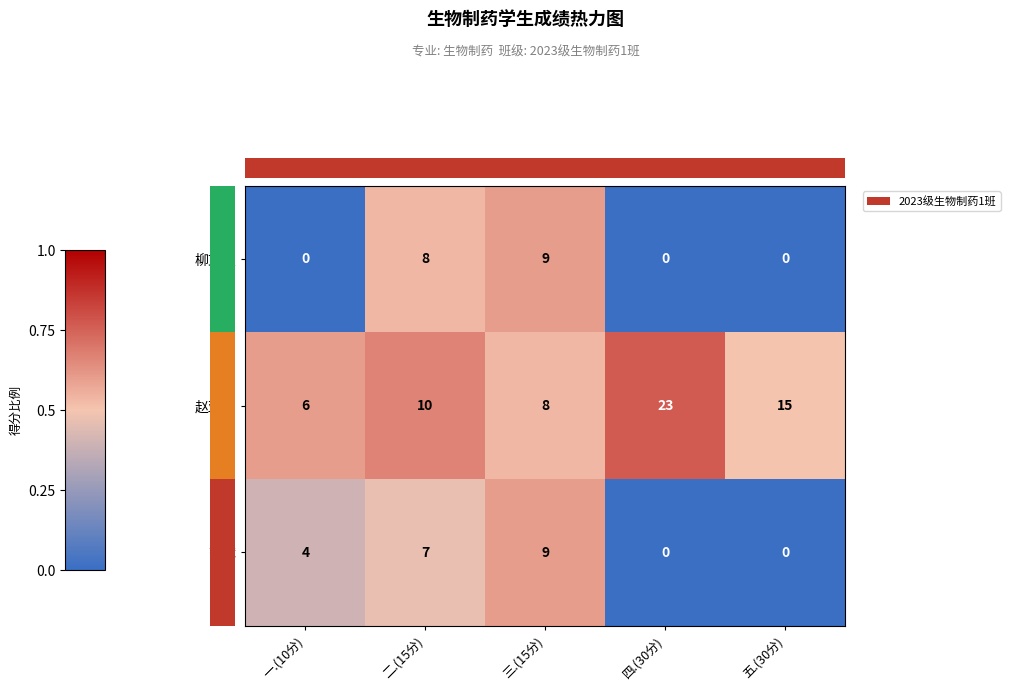

Which series has the largest range (max minus min)?

赵亚茹